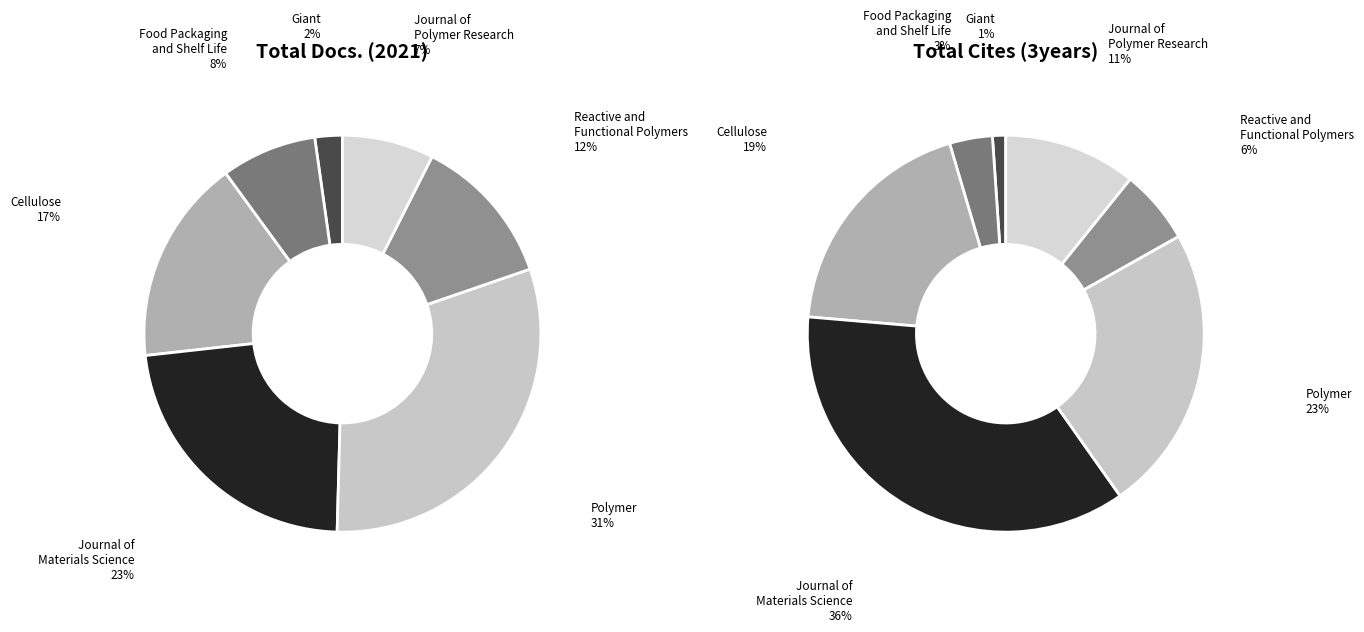

What is the largest slice in the pie chart?

Journal of
Materials Science